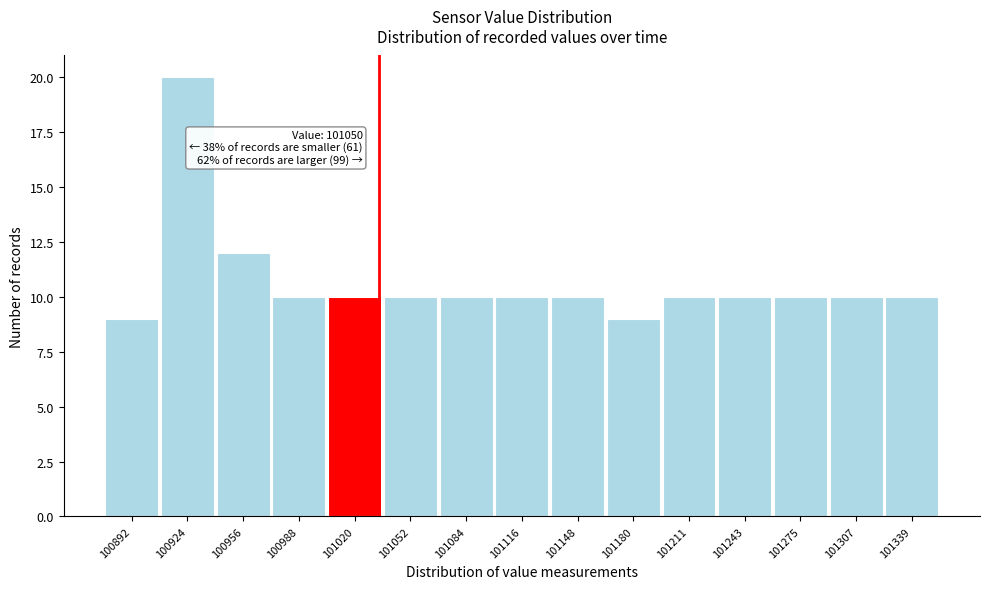

Reading left to right, what are all the values shown in this chart?

9	20	12	10	10	10	10	10	10	9	10	10	10	10	10